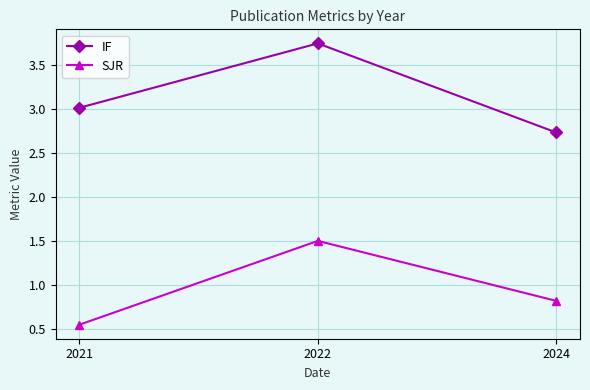

Which series has the largest range (max minus min)?

IF